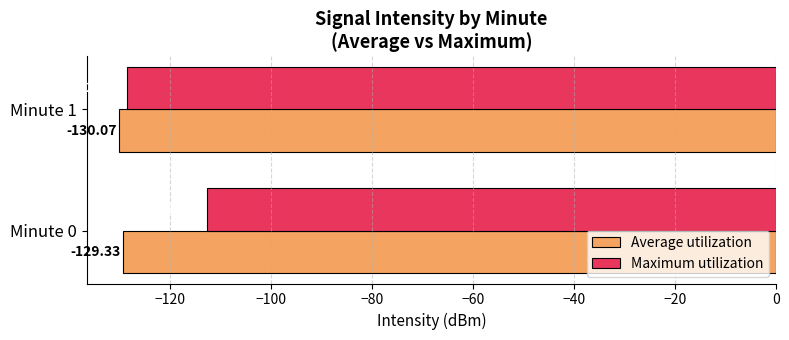

What are all the series names shown in the legend?

Average utilization, Maximum utilization